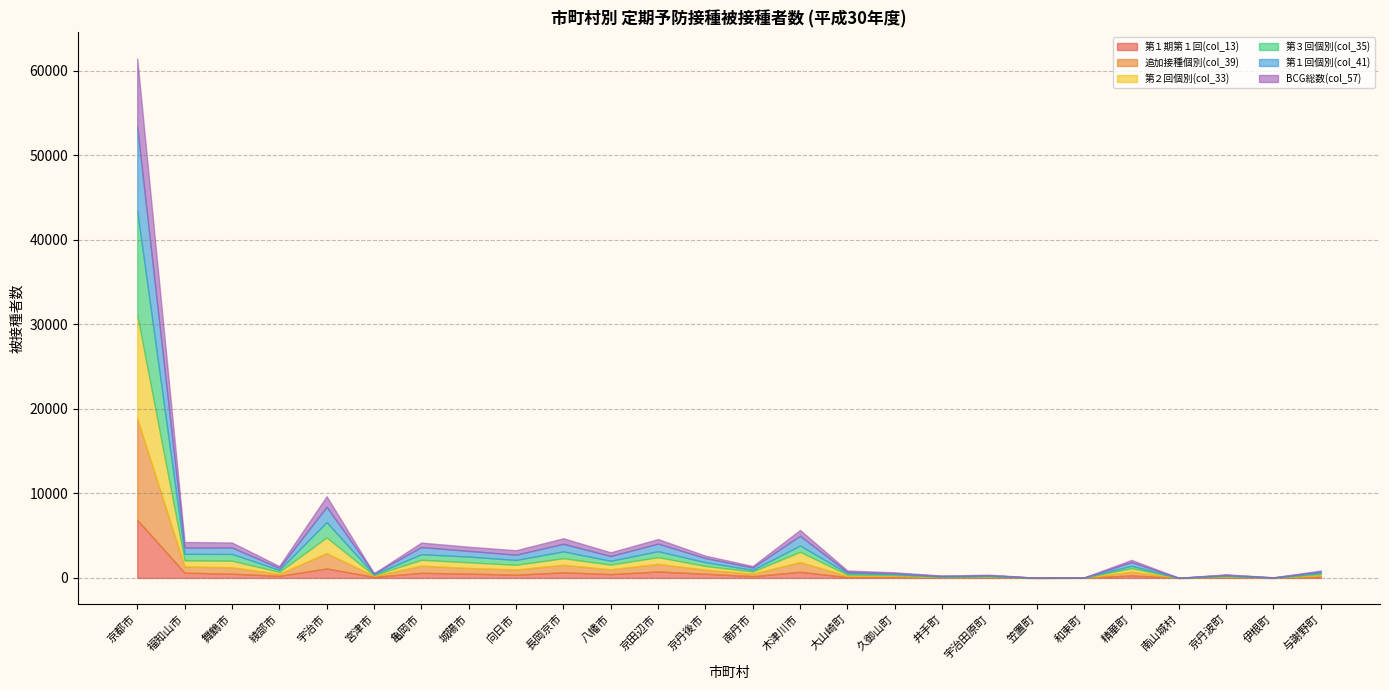

Reading right to left, extract all data points from this chart.

第１期第１回(col_13): 150	4	68	1	302	15	3	55	43	125	101	724	211	492	765	455	664	382	512	605	131	1120	250	502	626	6884
追加接種個別(col_39): 155	17	87	7	437	9	8	76	52	115	140	1157	284	491	902	566	899	621	676	847	116	1818	241	762	730	11997
第２回個別(col_33): 156	9	73	2	416	16	3	66	48	113	155	1215	267	436	798	555	775	552	663	701	89	1857	234	778	725	12243
第３回個別(col_35): 148	14	53	1	283	7	1	56	45	101	174	735	196	440	698	453	806	572	679	653	94	1807	225	800	767	12320
第１回個別(col_41): 155	17	87	7	437	9	8	76	52	115	140	1157	284	491	902	566	899	621	676	847	116	1818	241	762	740	9944
BCG総数(col_57): 112	17	58	10	263	11	1	56	37	95	171	686	172	287	535	438	649	533	487	531	1	1243	216	589	667	8064